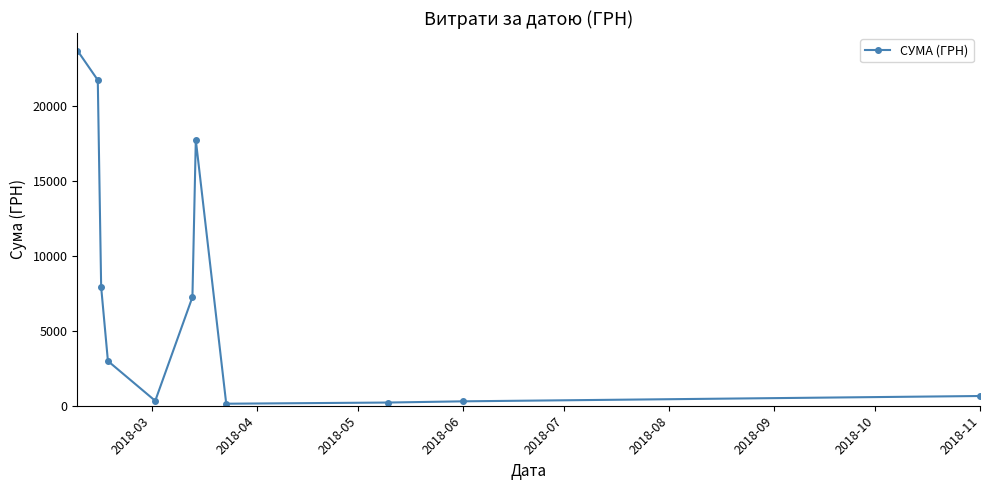

What is the difference between the second highest and second lowest values?

21546.6